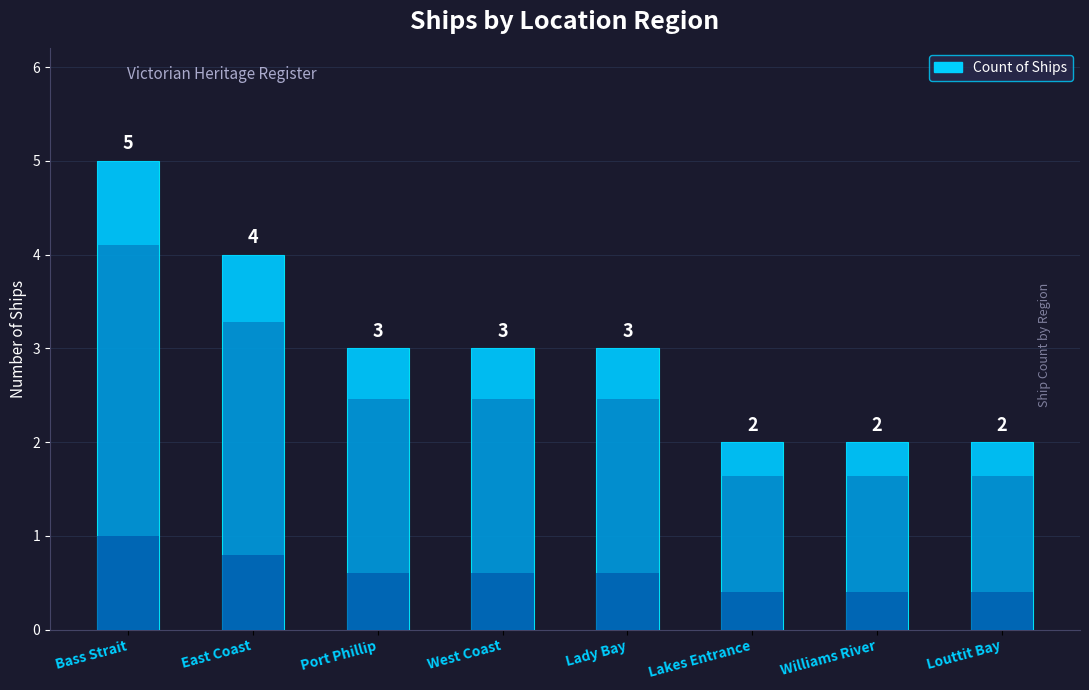

The chart shows a value of 2 at Lakes Entrance. True or false?

True